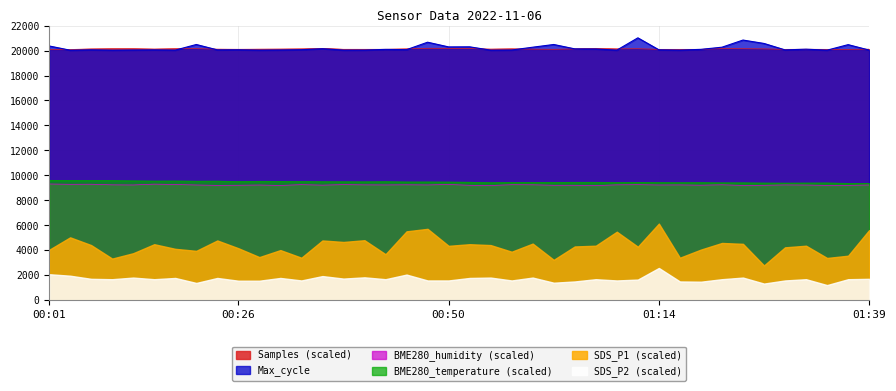

The value of BME280_humidity at 01:24 is 14776.8. True or false?

False